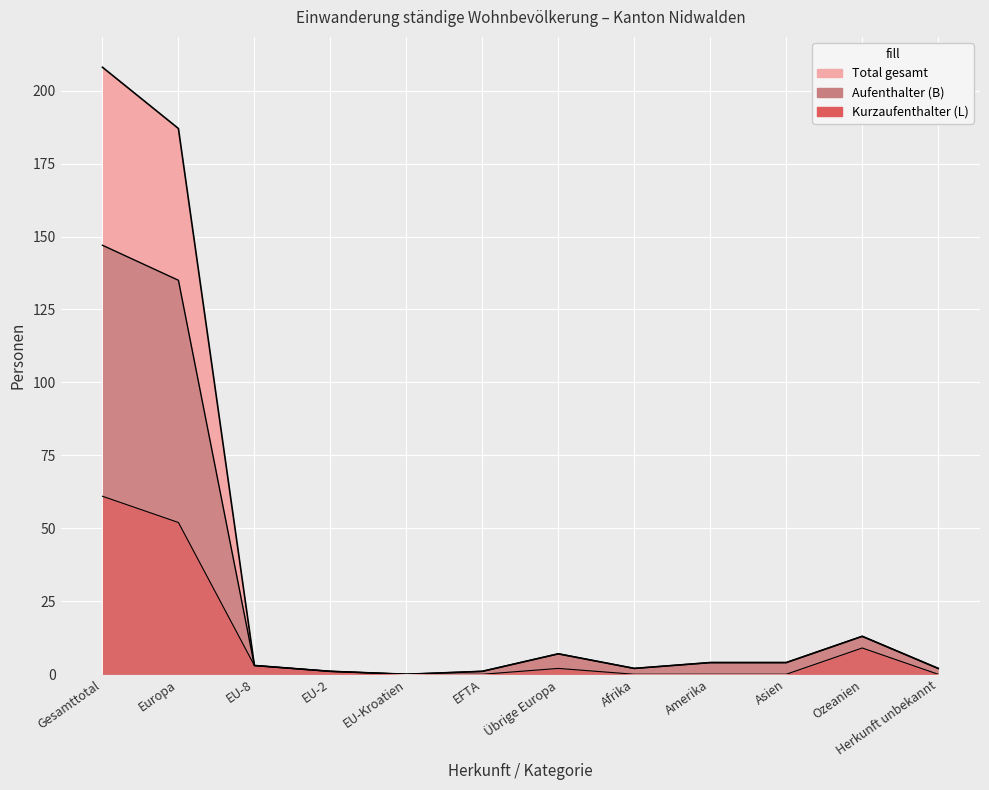

What is the value of the Total (B) point at the 7th from the left?

7